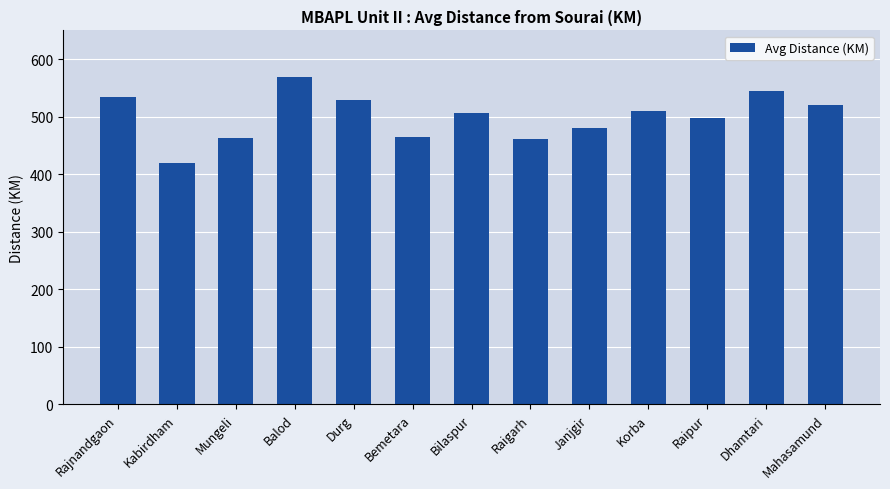

What is the average value?

500.1